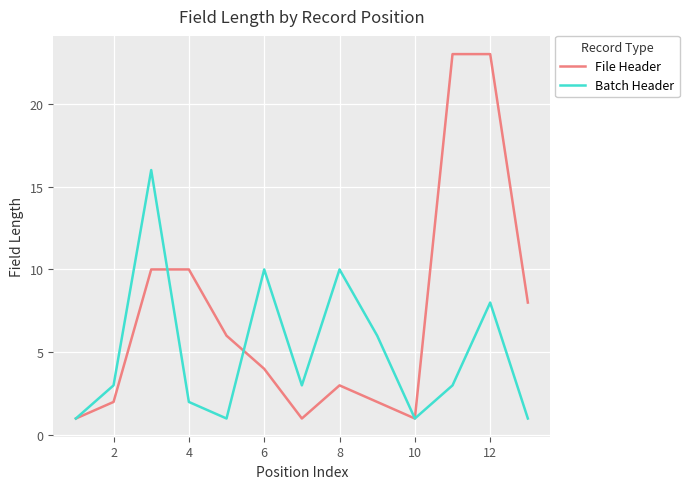

Rank the series by their maximum value, from lowest to highest.

Batch Header, File Header